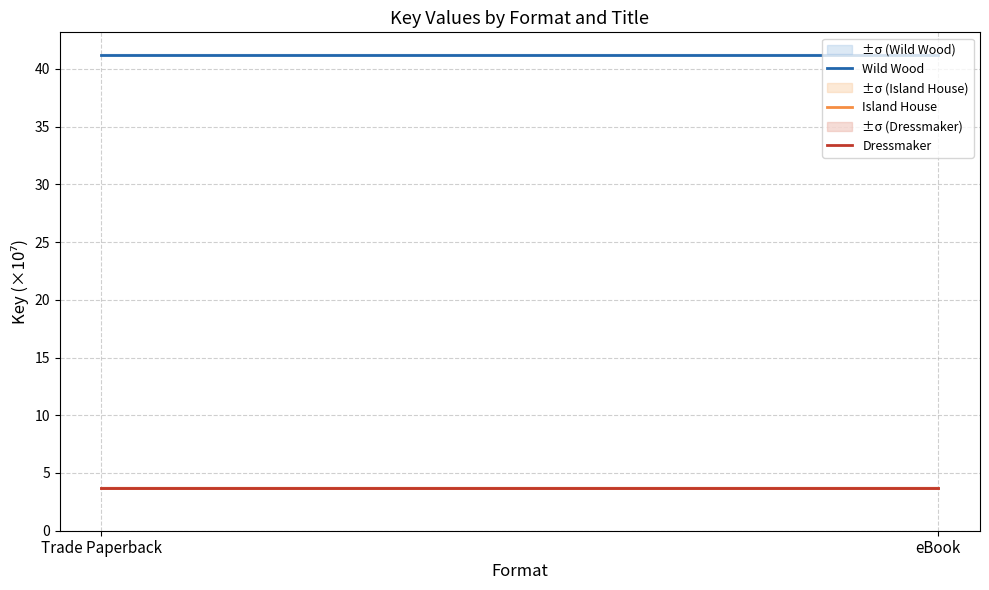

Is this an area chart (filled region under the line)?

No